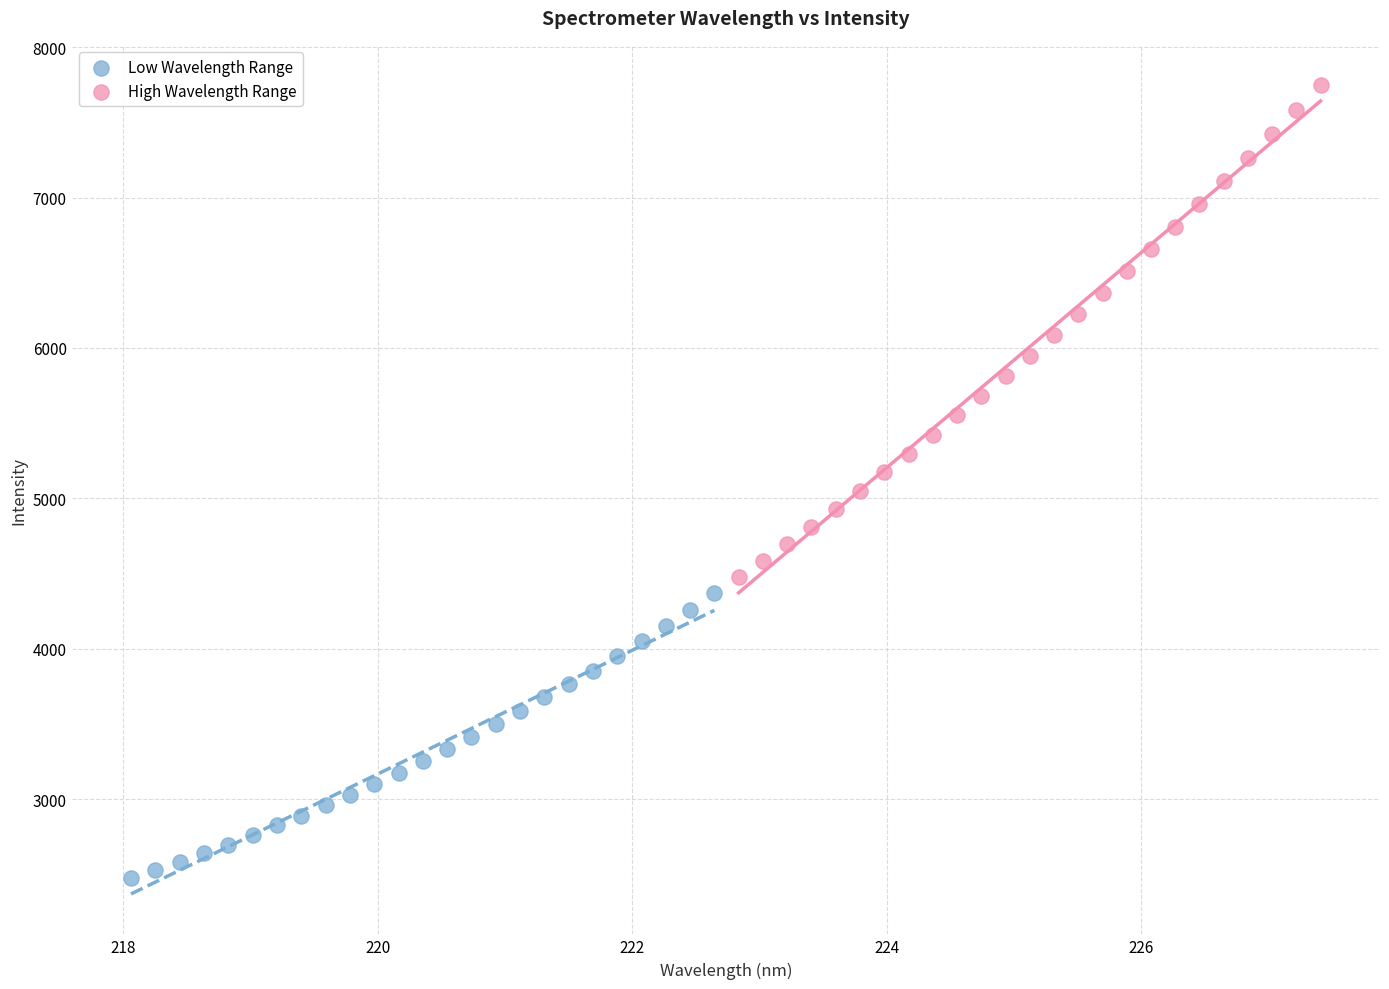

What are all the series names shown in the legend?

Low Wavelength Range, High Wavelength Range